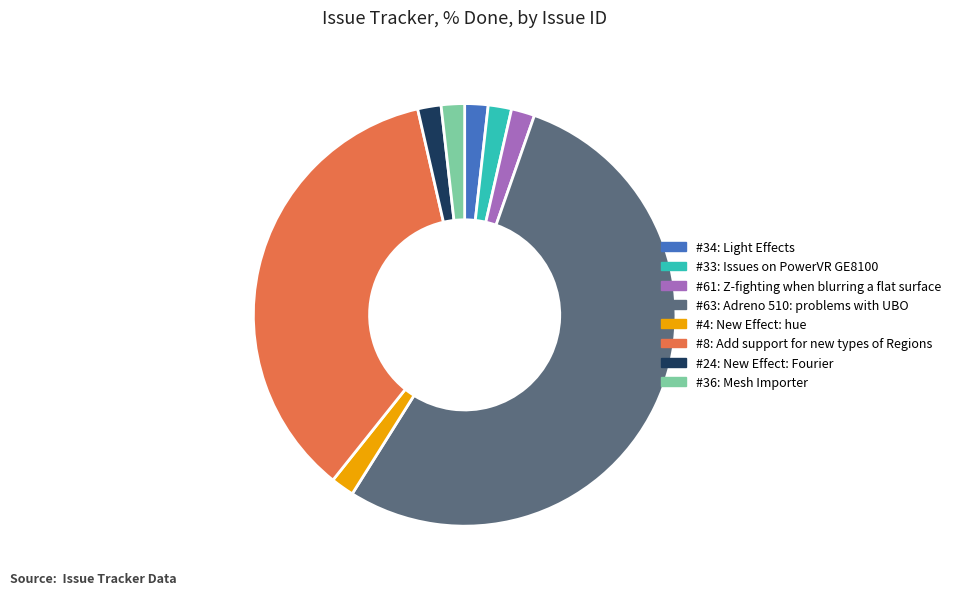

Is there any slice that represents more than half of the pie?

Yes